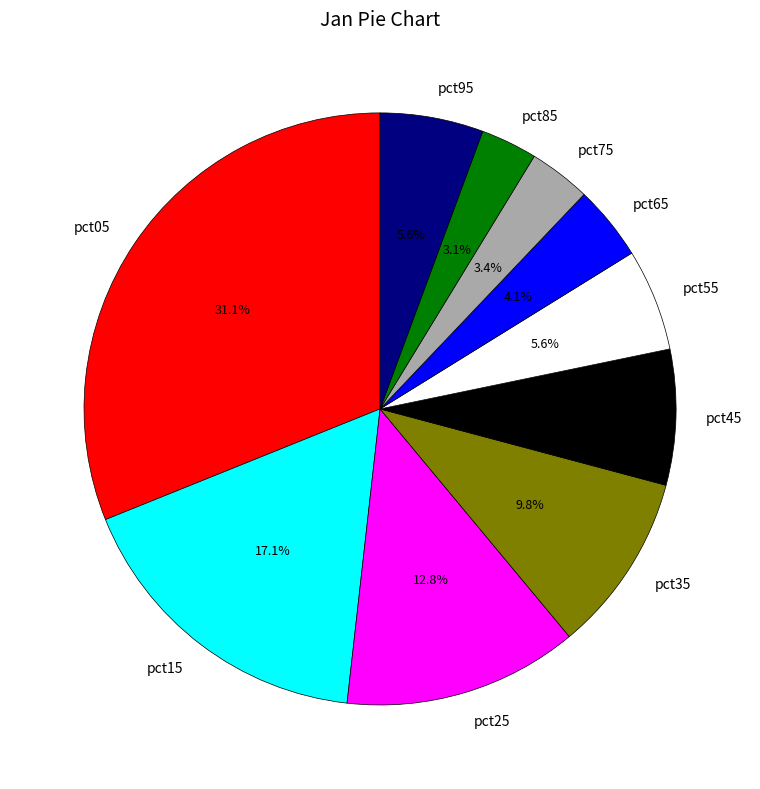

Is it true that pct45 is 7% of the pie?

True